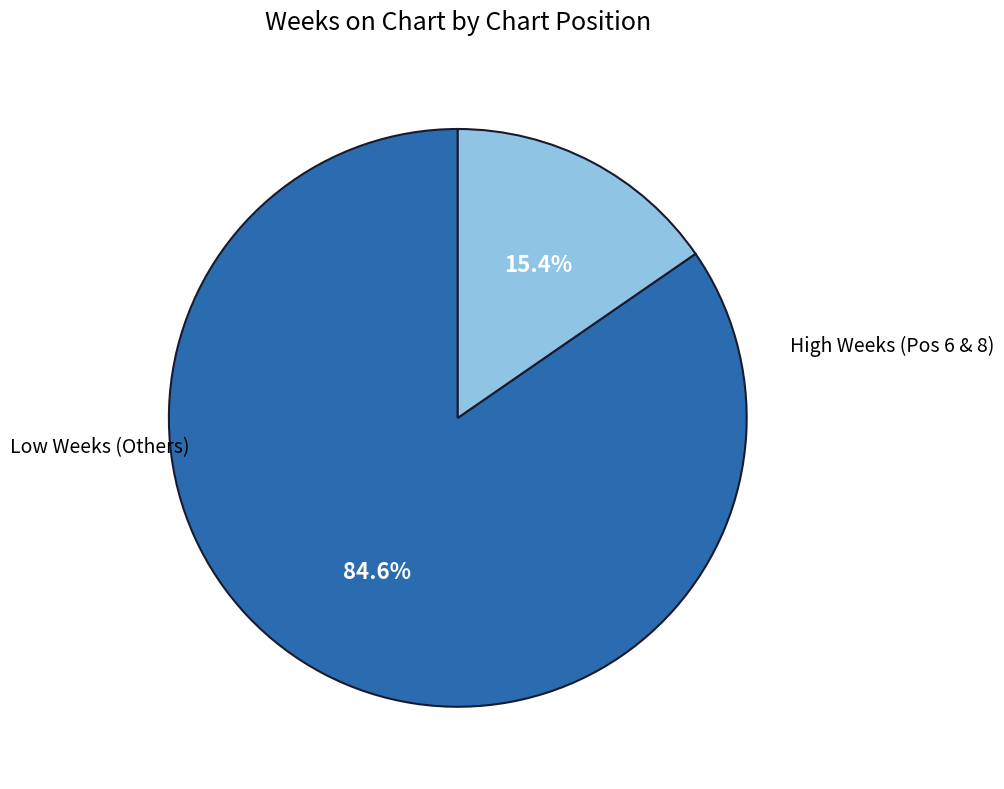

Is there any slice that represents more than half of the pie?

Yes